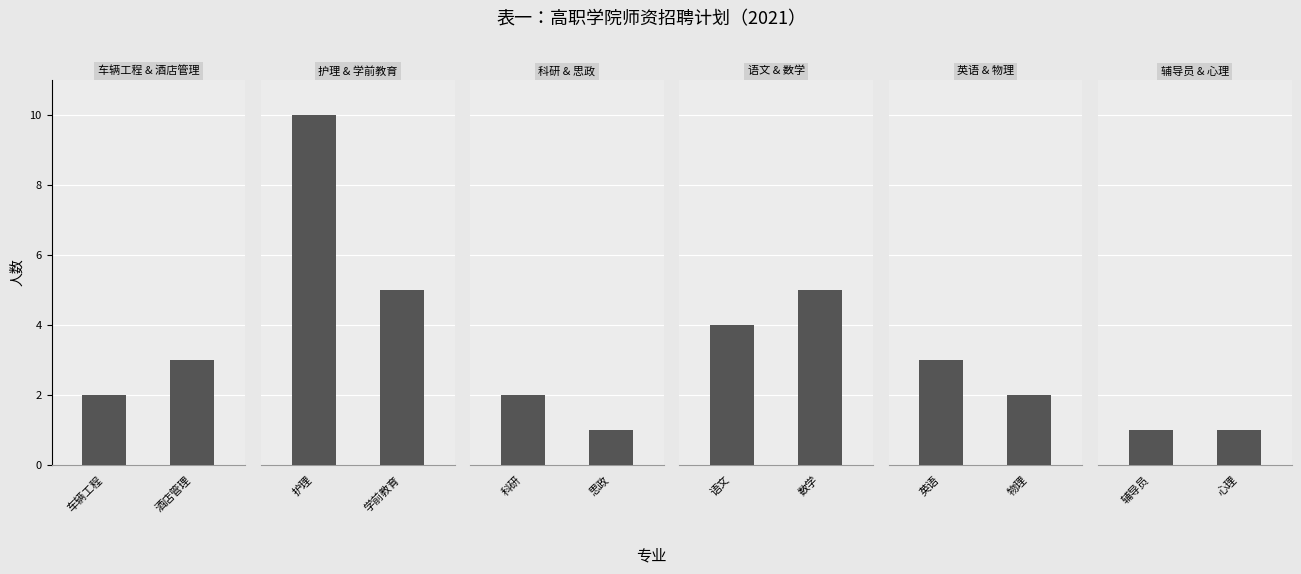

Which has a higher value, 车辆工程 or 物理?

车辆工程